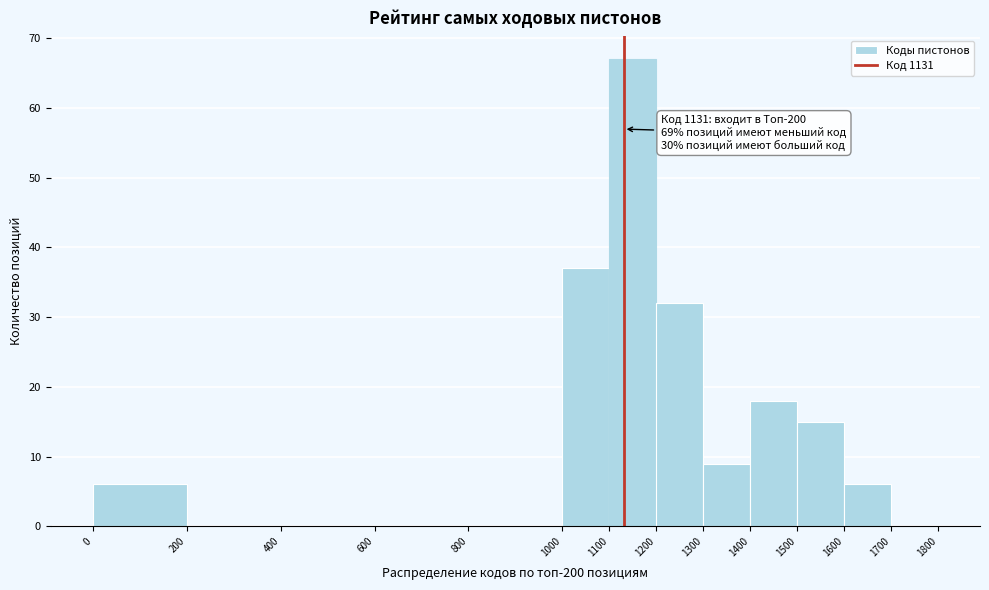

Which range on the x-axis has the tallest bar?

1100 to 1200